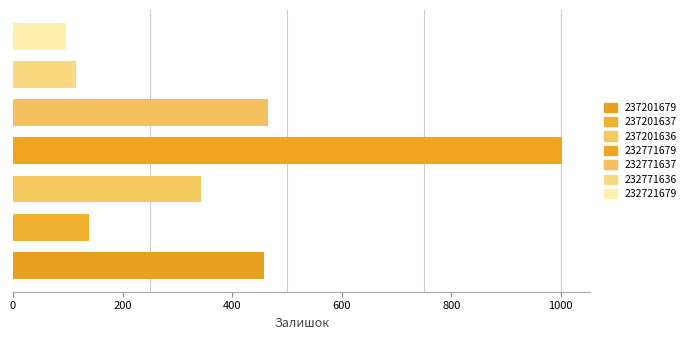

What is the sum of all values?

2618